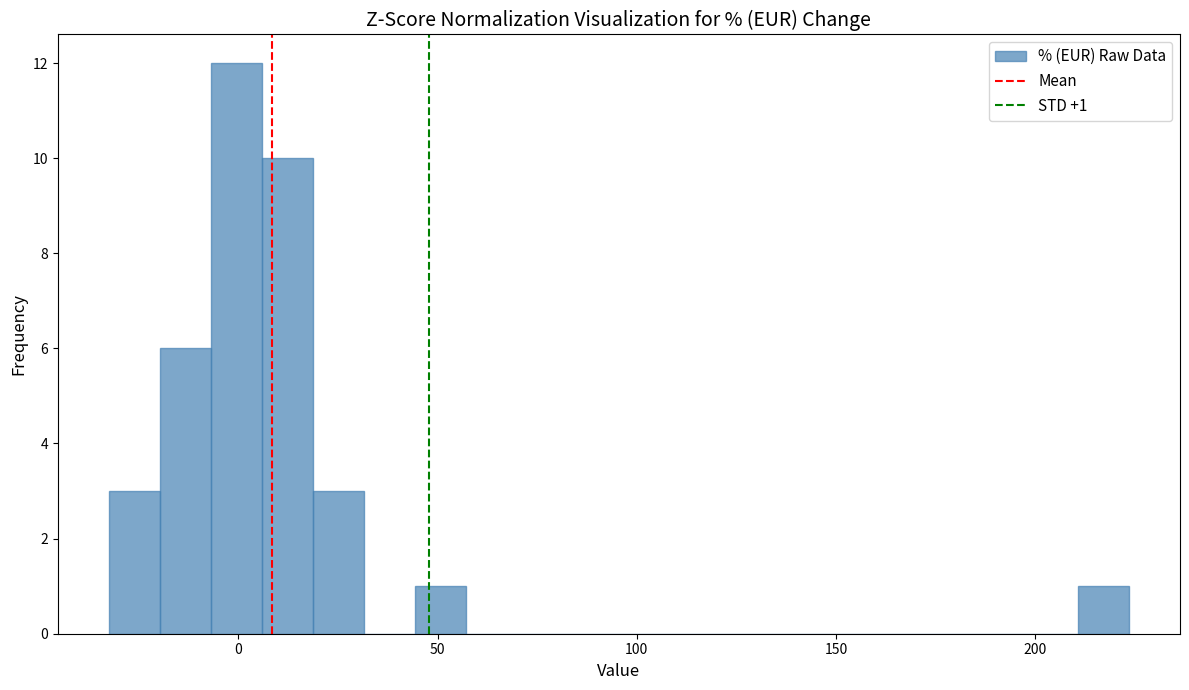

Around what value on the x-axis is the tallest bar? Give the approximate position of its centre, as read against the axis.

0